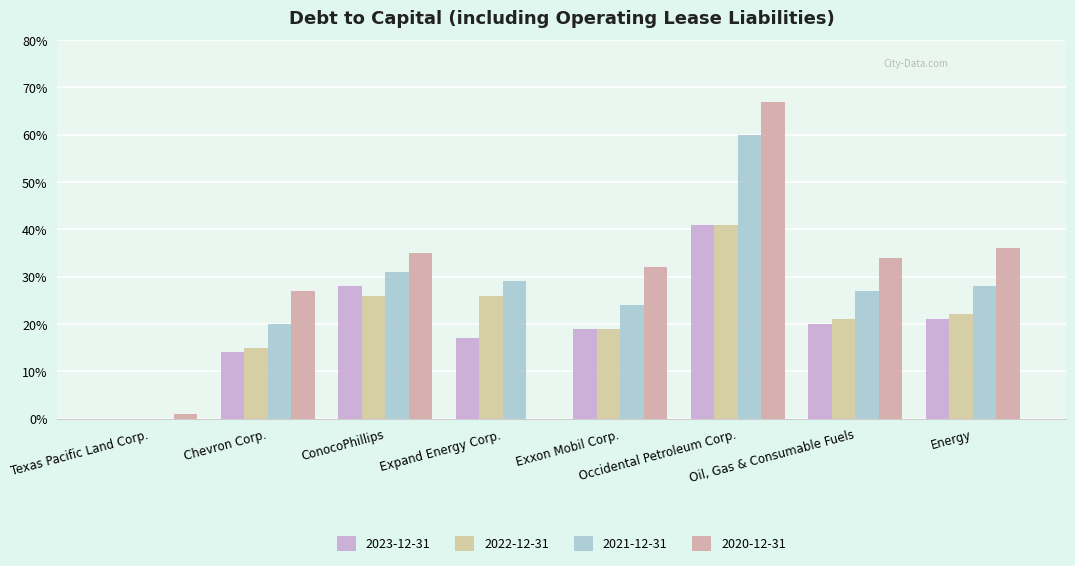

What are all the series names shown in the legend?

2023-12-31, 2022-12-31, 2021-12-31, 2020-12-31